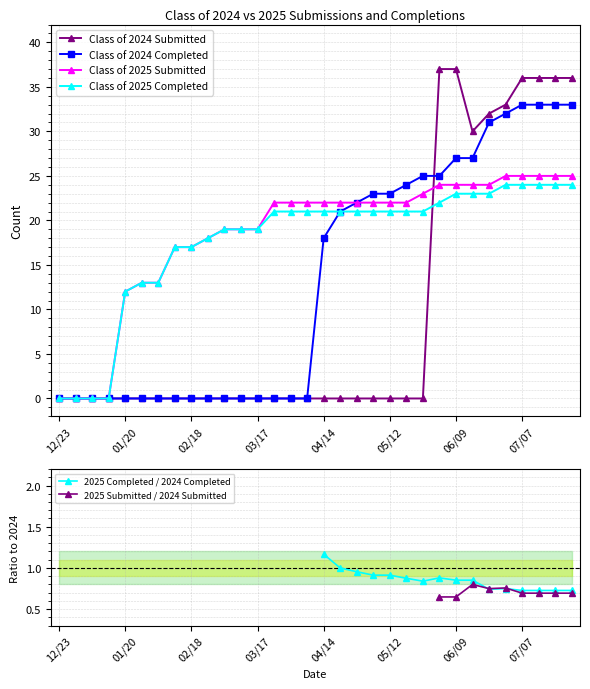

Count the number of data series in this chart.

6